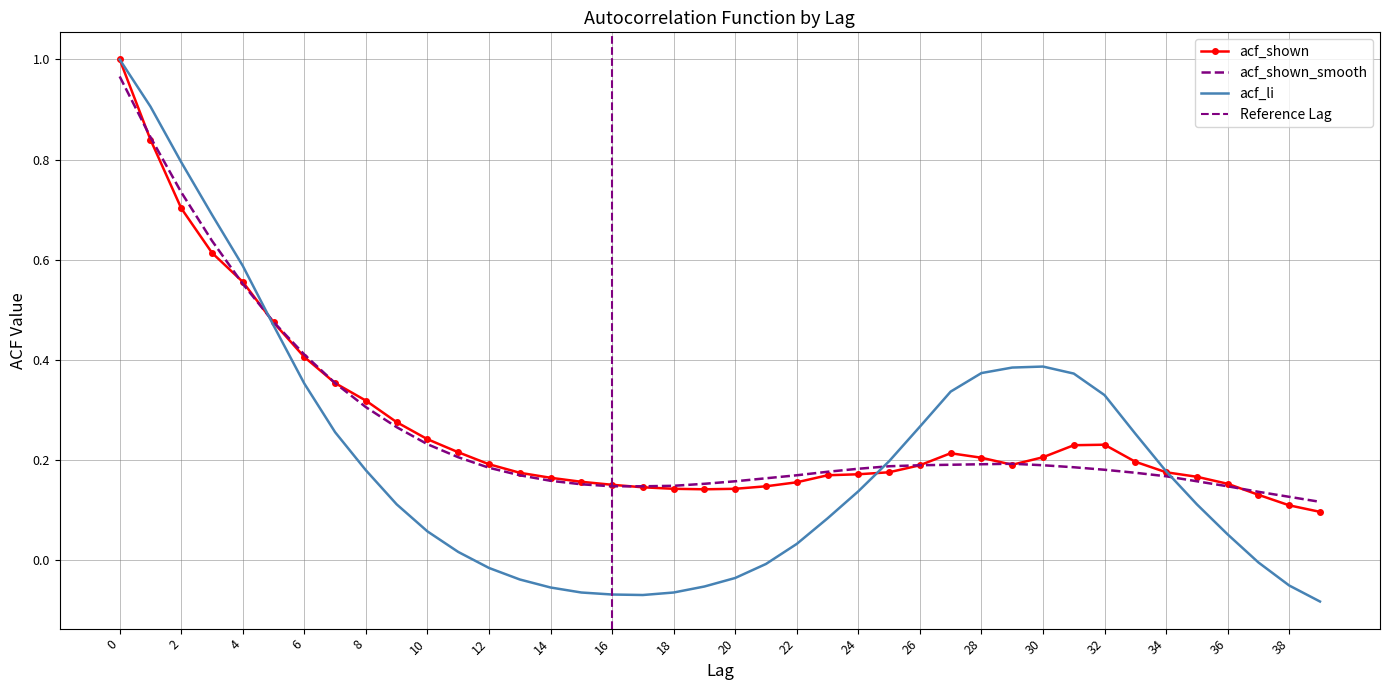

Does the chart have visible grid lines?

Yes